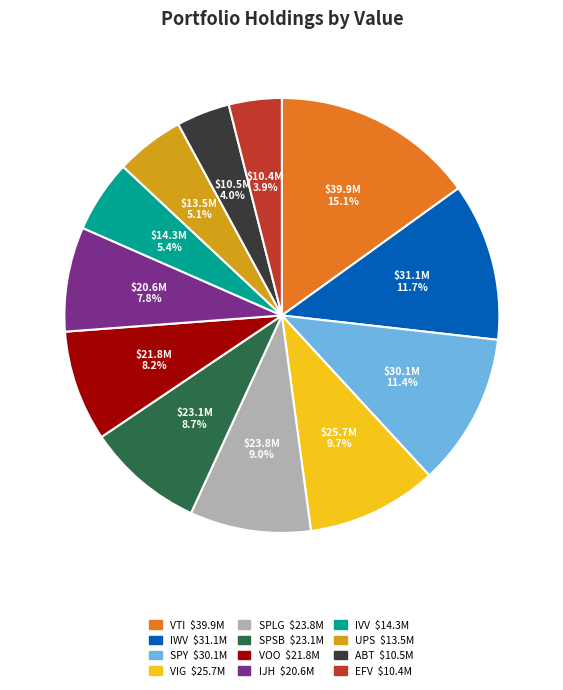

Is there a majority slice in this chart?

No